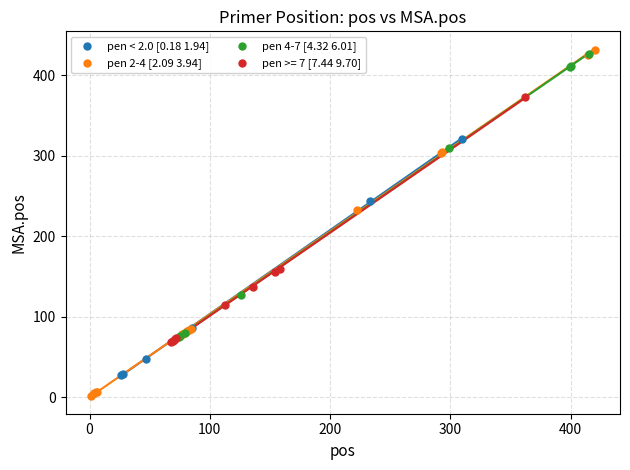

Which series reaches the maximum Y coordinate?

pen 2-4 [2.09 3.94]